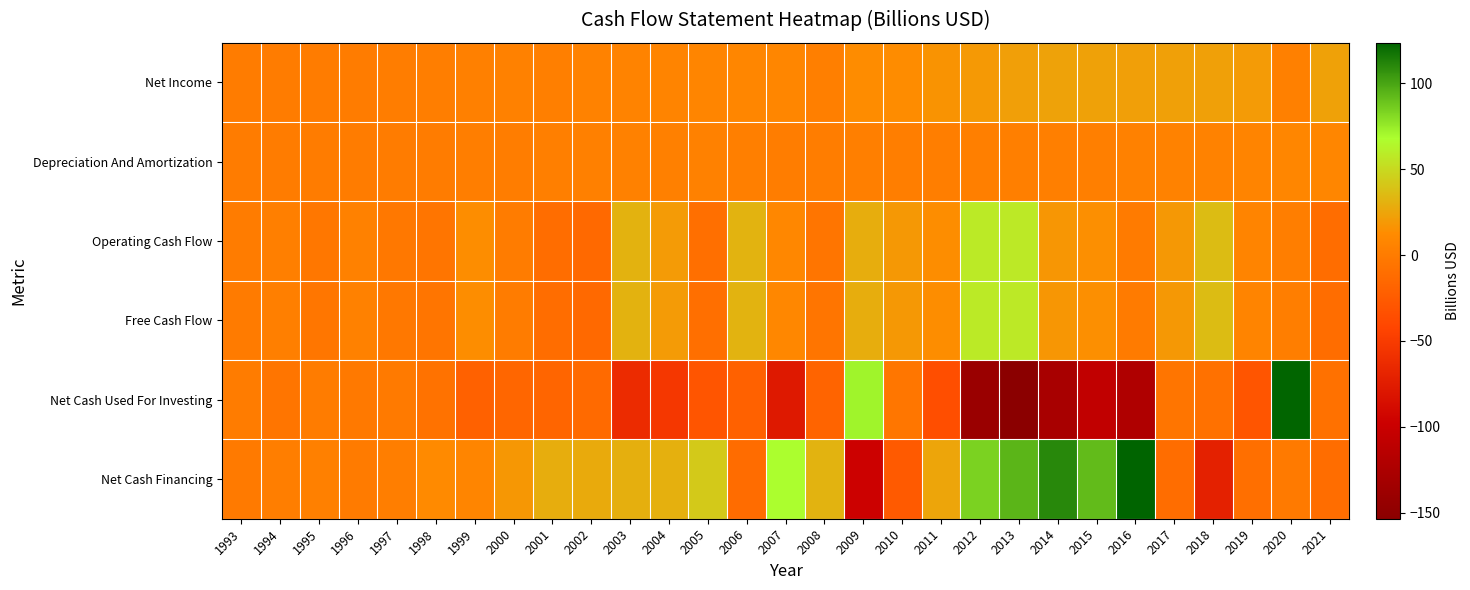

Reading left to right, list all the values displayed in this chart.

Net Income: 1993=0.7	1994=0.8	1995=1.0	1996=1.2	1997=1.4	1998=1.9	1999=3.7	2000=4.0	2001=3.4	2002=5.4	2003=6.2	2004=7.0	2005=7.7	2006=8.5	2007=8.1	2008=2.7	2009=12.7	2010=12.7	2011=16.2	2012=19.4	2013=22.2	2014=23.6	2015=23.3	2016=22.0	2017=22.5	2018=22.9	2019=20.0	2020=3.6	2021=23.2
Depreciation And Amortization: 1993=0.2	1994=0.2	1995=0.3	1996=0.7	1997=0.9	1998=1.2	1999=1.9	2000=1.8	2001=3.0	2002=3.5	2003=4.3	2004=3.4	2005=4.2	2006=3.2	2007=1.5	2008=1.7	2009=2.8	2010=1.9	2011=2.2	2012=2.8	2013=3.3	2014=2.5	2015=3.3	2016=5.0	2017=5.4	2018=5.6	2019=7.1	2020=8.7	2021=7.9
Operating Cash Flow: 1993=0.4	1994=2.9	1995=-3.5	1996=4.3	1997=-2.4	1998=-5.2	1999=13.4	2000=0.9	2001=-11.2	2002=-14.0	2003=31.2	2004=20.1	2005=-9.3	2006=32.1	2007=9.1	2008=-4.8	2009=28.6	2010=18.8	2011=13.7	2012=58.5	2013=57.6	2014=17.5	2015=14.8	2016=0.2	2017=18.7	2018=36.1	2019=6.7	2020=2.1	2021=-11.5
Free Cash Flow: 1993=0.2	1994=2.6	1995=-3.8	1996=4.0	1997=-2.7	1998=-5.2	1999=13.4	2000=0.9	2001=-11.2	2002=-14.0	2003=31.2	2004=20.1	2005=-9.3	2006=32.1	2007=9.1	2008=-4.8	2009=28.6	2010=18.8	2011=13.7	2012=58.5	2013=57.6	2014=17.5	2015=14.8	2016=0.2	2017=18.7	2018=36.1	2019=6.7	2020=2.1	2021=-11.5
Net Cash Used For Investing: 1993=0.3	1994=-4.7	1995=0.5	1996=-1.6	1997=-1.1	1998=-7.0	1999=-20.2	2000=-16.1	2001=-17.6	2002=-13.0	2003=-63.0	2004=-53.0	2005=-30.1	2006=-20.7	2007=-77.3	2008=-18.2	2009=71.8	2010=-3.7	2011=-35.0	2012=-139.9	2013=-153.5	2014=-128.4	2015=-107.2	2016=-122.1	2017=-5.2	2018=-7.8	2019=-29.6	2020=122.6	2021=-7.6
Net Cash Financing: 1993=-0.6	1994=2.2	1995=3.9	1996=-0.2	1997=2.0	1998=11.8	1999=7.3	2000=18.1	2001=28.8	2002=27.8	2003=29.5	2004=30.3	2005=41.9	2006=-11.8	2007=68.0	2008=32.0	2009=-97.1	2010=-26.1	2011=24.8	2012=83.8	2013=93.9	2014=110.5	2015=92.0	2016=123.6	2017=-10.9	2018=-71.0	2019=-9.1	2020=-1.2	2021=-11.2